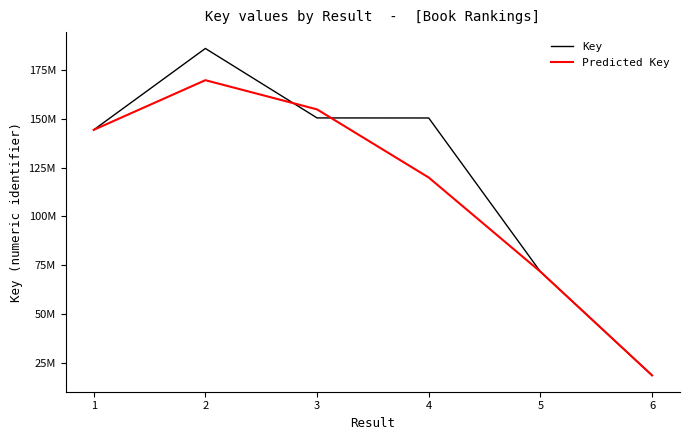

Reading left to right, list all the values displayed in this chart.

Key: 1=144484621	2=186295491	3=150616634	4=150583733	5=71651289	6=18388529
Predicted Key: 1=144484621	2=170000000	3=155000000	4=120000000	5=71651289	6=18388529